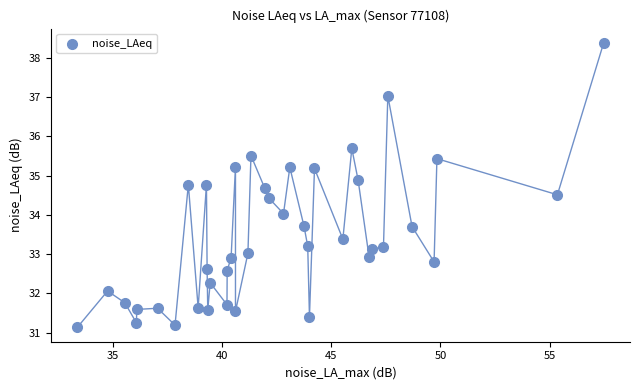

What is the range of X values (max minus min)?

24.1